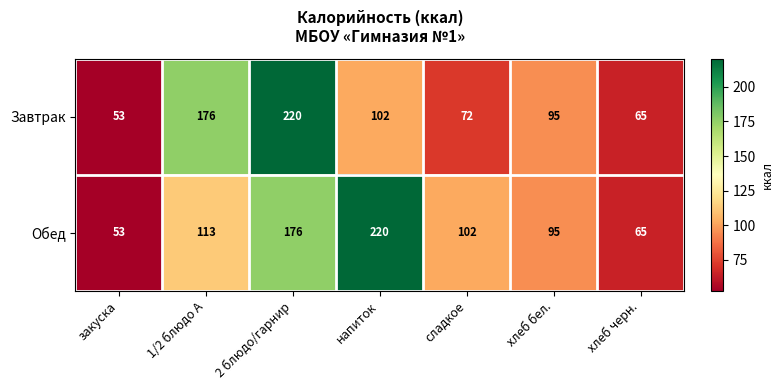

Reading right to left, extract all data points from this chart.

Завтрак: 65	95	72	102	220	176	53
Обед: 65	95	102	220	176	113	53